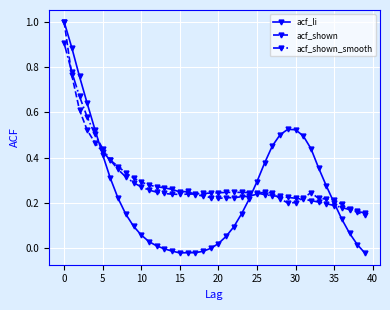

Which series has the widest spread of values?

acf_li